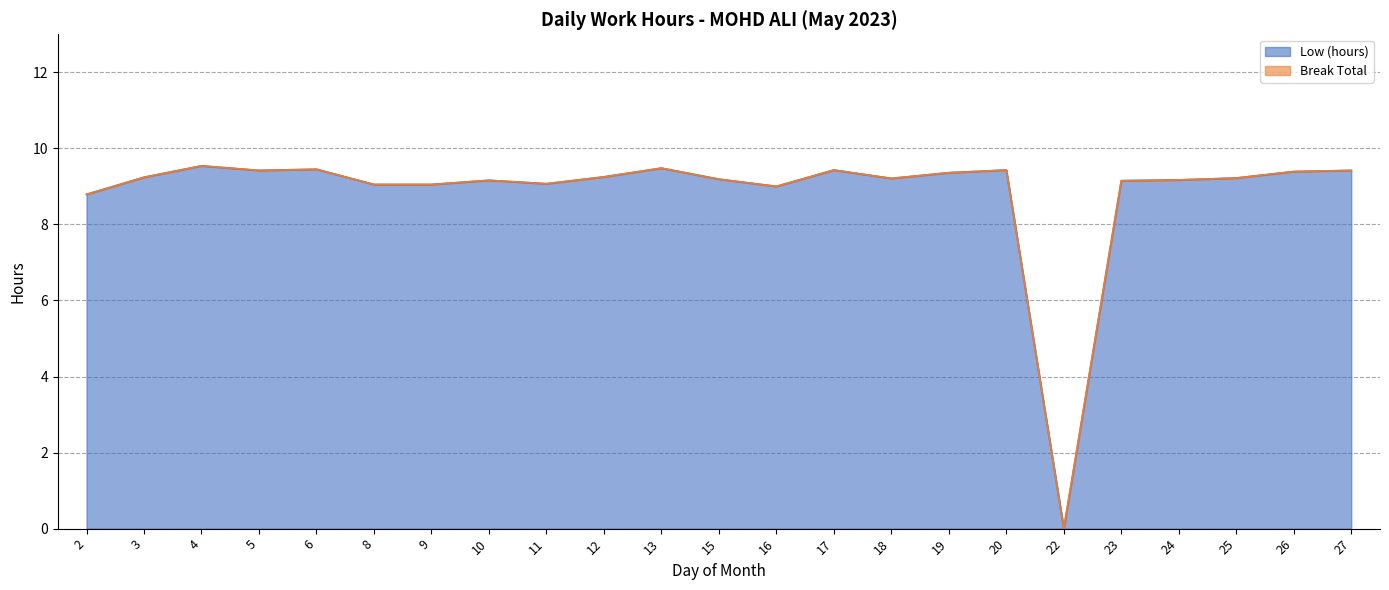

At which category does the data reach its first local peak?

4